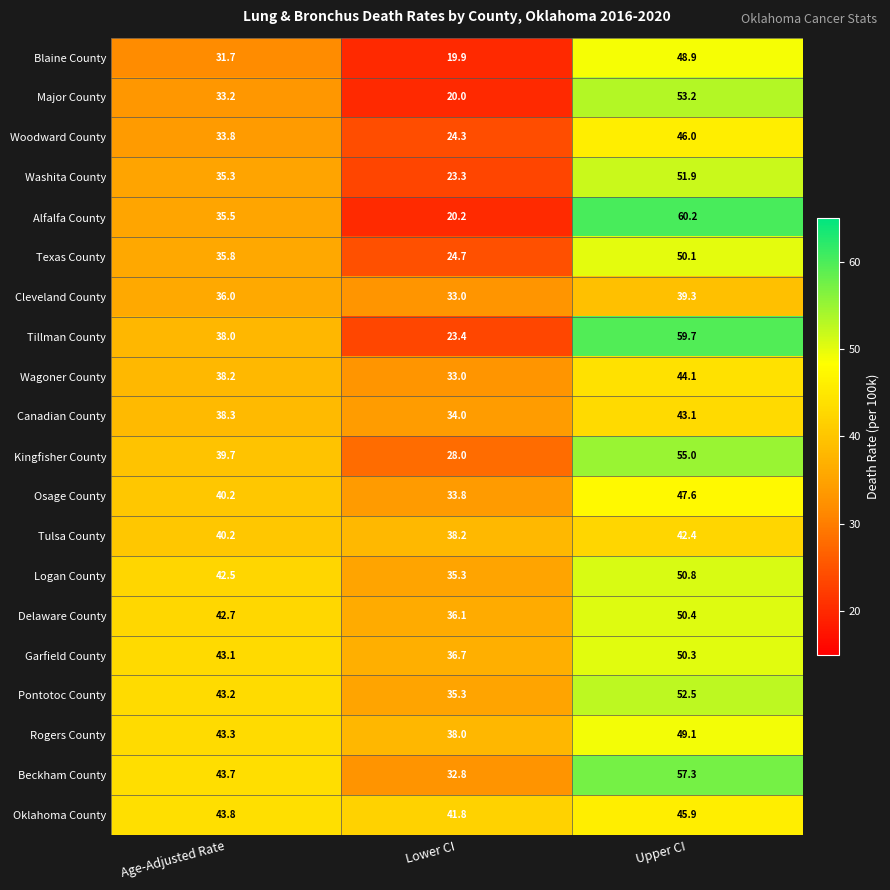

Rank the series at Upper CI from highest to lowest value.

Alfalfa County, Tillman County, Beckham County, Kingfisher County, Major County, Pontotoc County, Washita County, Logan County, Delaware County, Garfield County, Texas County, Rogers County, Blaine County, Osage County, Woodward County, Oklahoma County, Wagoner County, Canadian County, Tulsa County, Cleveland County